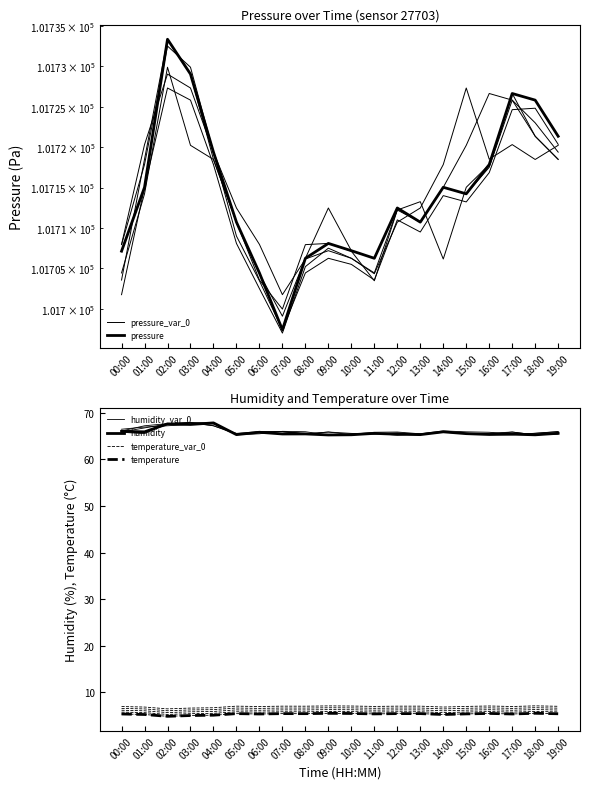

The value of humidity_var_0 at 13:00 is 65.5. True or false?

True